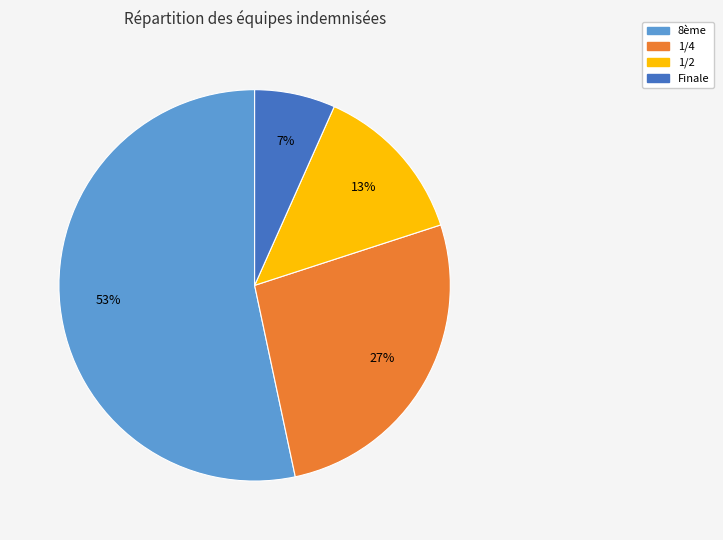

Is it true that 1/2 is 13% of the pie?

True